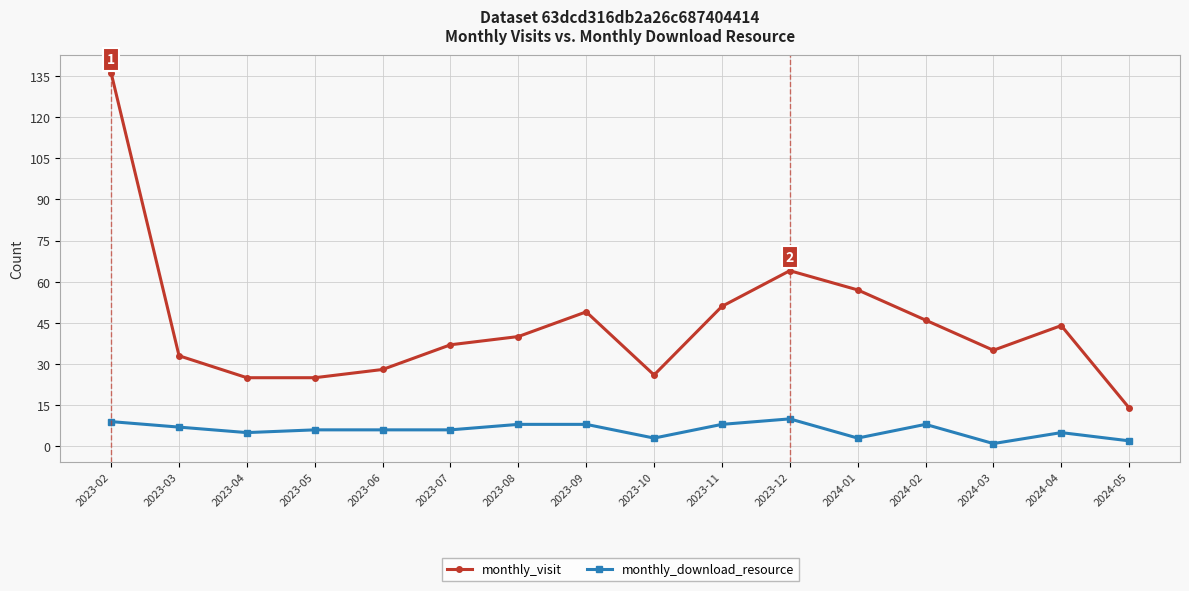

Is this an area chart (filled region under the line)?

No